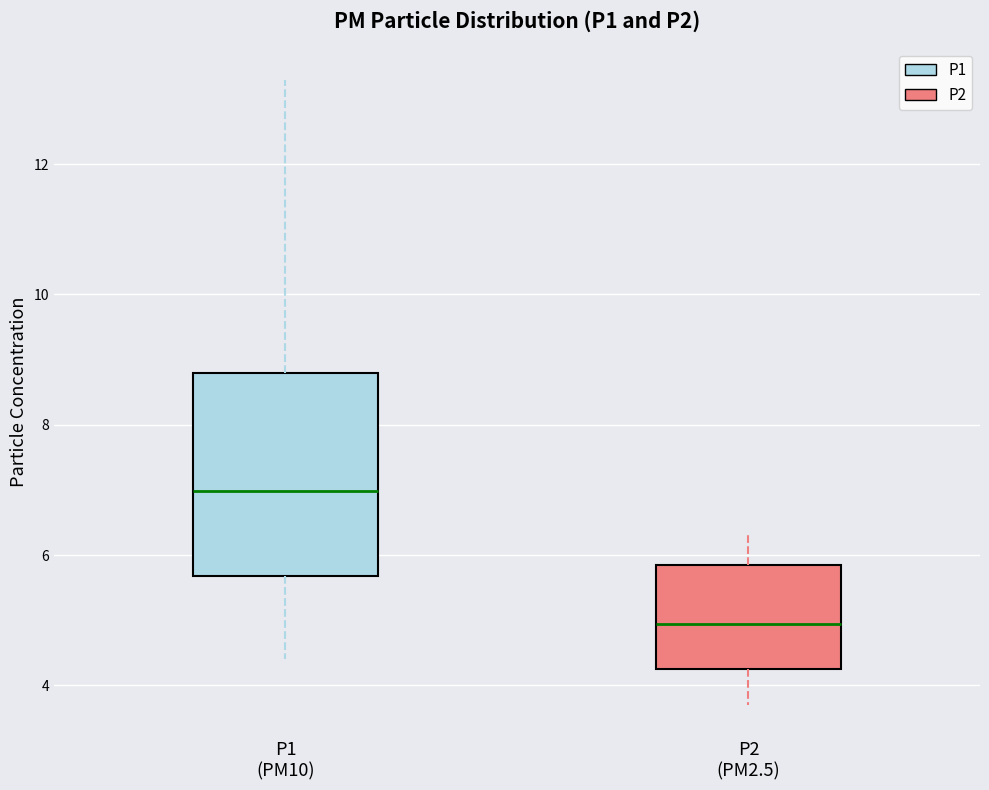

Reading left to right, transcribe this box plot: for each box, give where its median line is, the range the box spans, and where its two whiskers end, as read against the y-axis. The values are not printed on the chart, so give them approximately, as read against the axis.

P1 (PM10): median 7.0, box 5.6 to 8.8, whiskers 4.4 to 13.4
P2 (PM2.5): median 5.0, box 4.2 to 5.8, whiskers 3.8 to 6.4